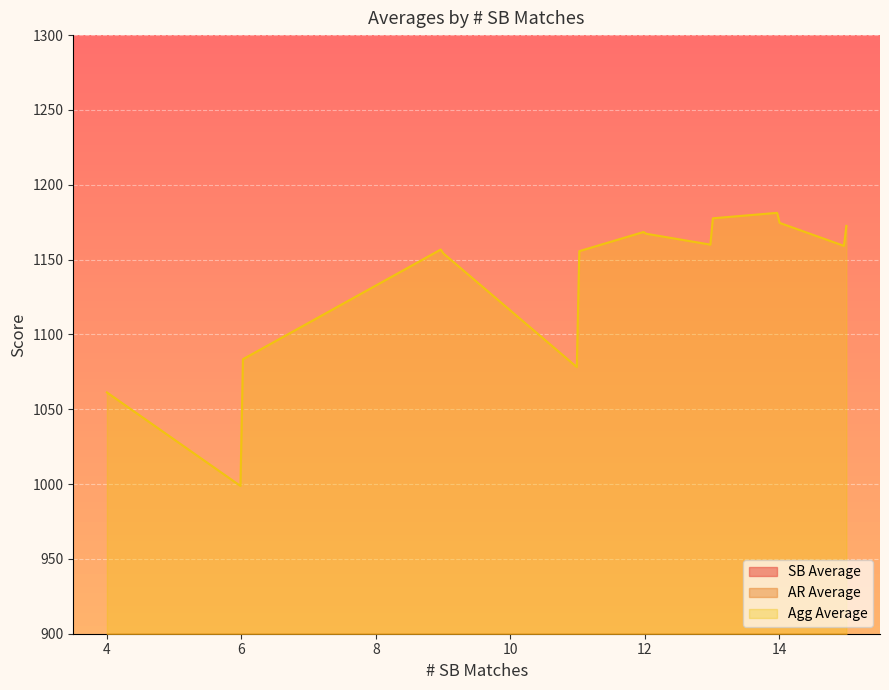

Rank the series by their maximum value, from lowest to highest.

SB Average, AR Average, Agg Average